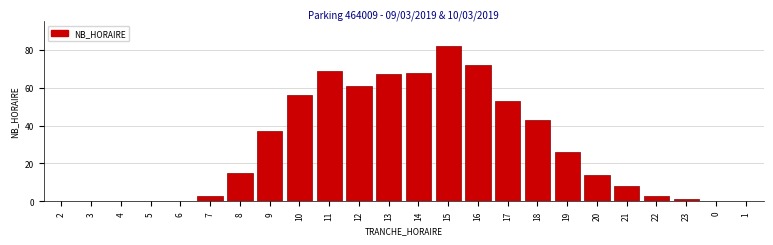

Reading right to left, extract all data points from this chart.

1=0	0=0	23=1	22=3	21=8	20=14	19=26	18=43	17=53	16=72	15=82	14=68	13=67	12=61	11=69	10=56	9=37	8=15	7=3	6=0	5=0	4=0	3=0	2=0